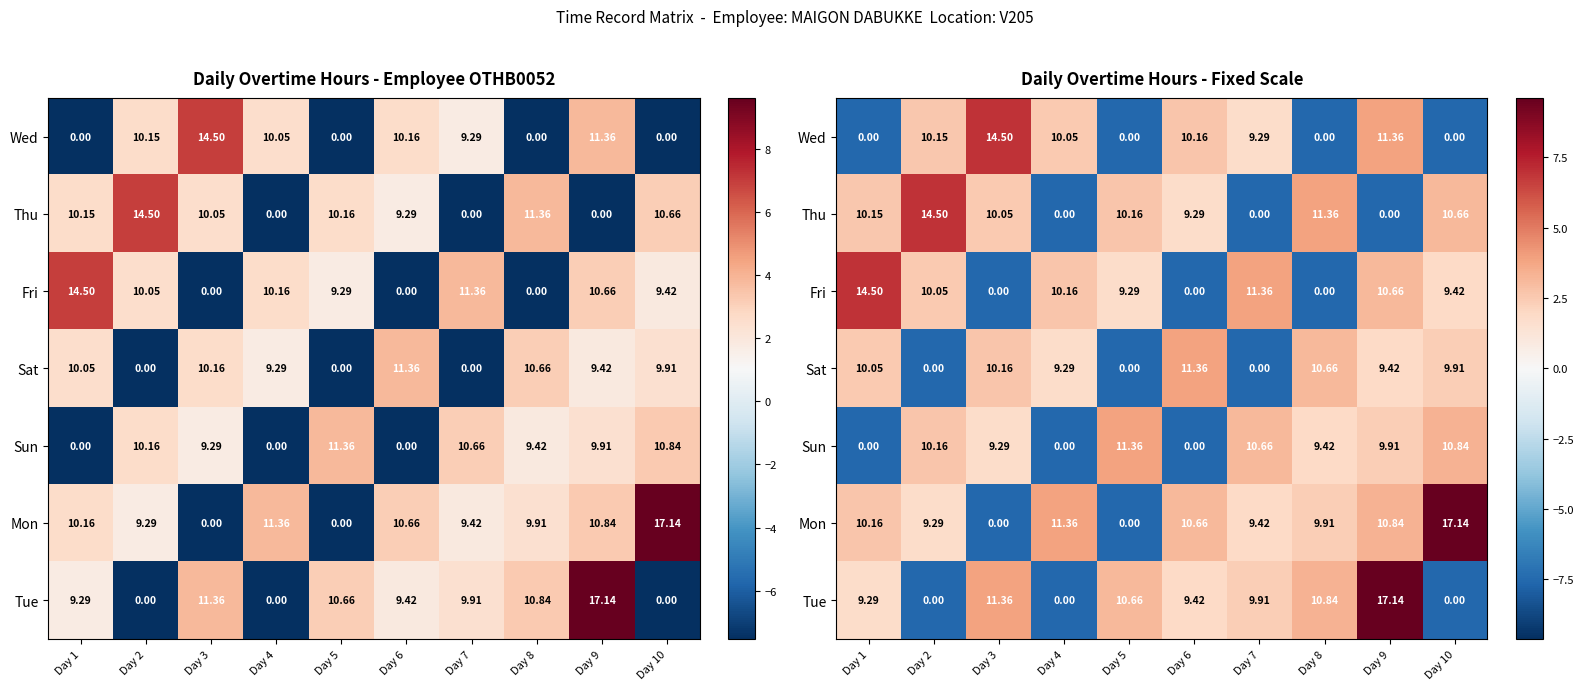

List the series in order of their peak value, highest first.

Mon, Tue, Wed, Thu, Fri, Sat, Sun